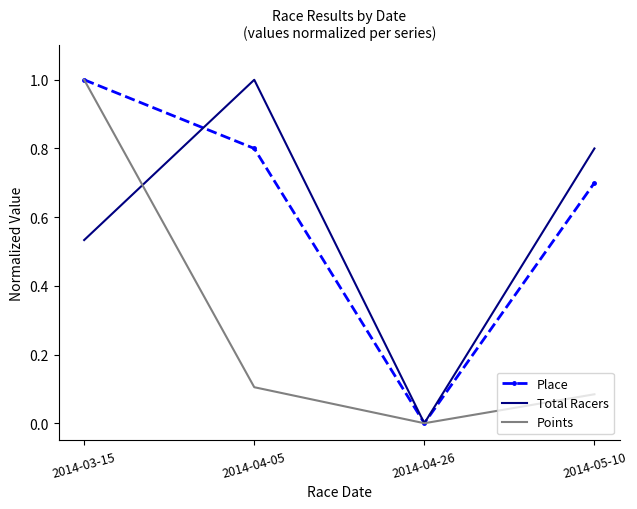

Where is Total Racers nearest to the value 0?

2014-04-26